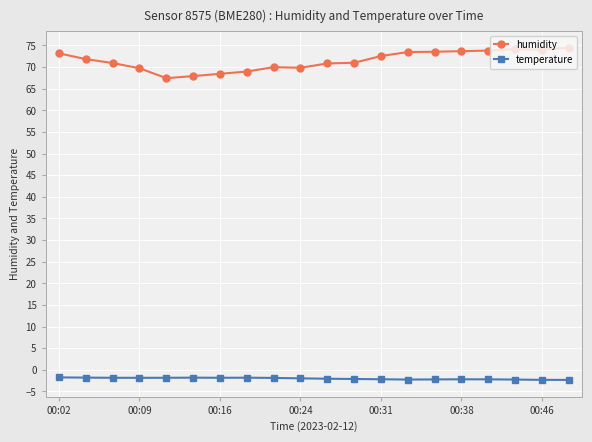

Which series has the largest total across all categories?

humidity